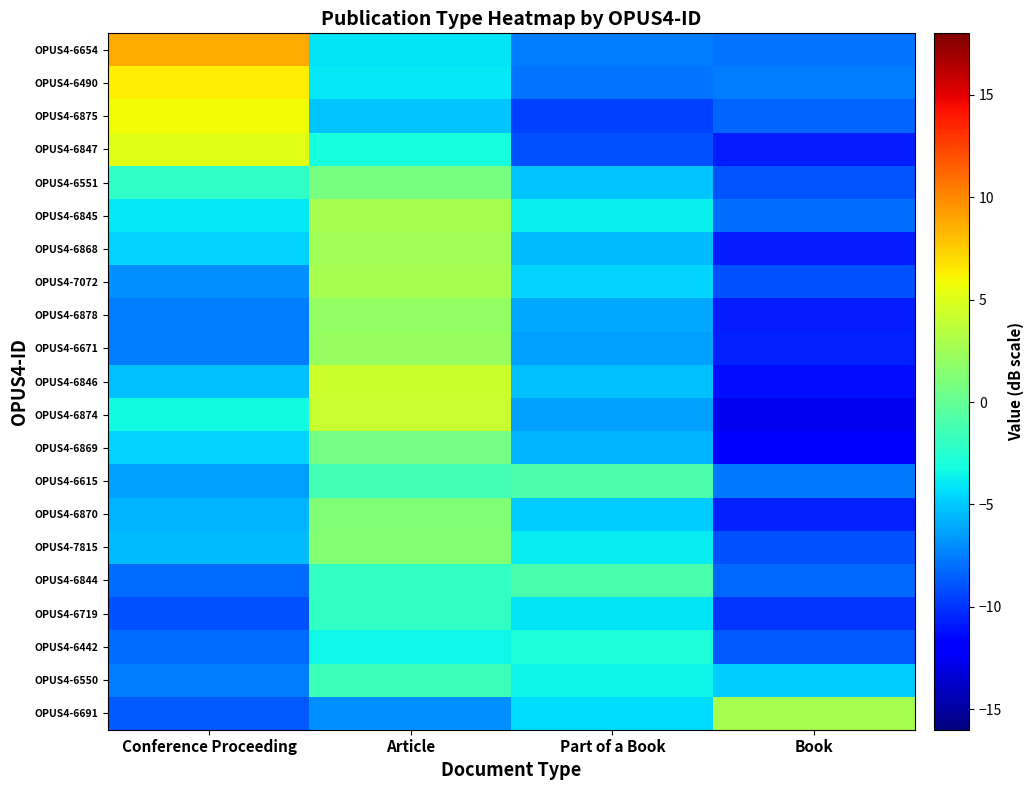

List the series in order of their peak value, lowest first.

OPUS4-6442, OPUS4-6719, OPUS4-6550, OPUS4-6844, OPUS4-6615, OPUS4-6869, OPUS4-6551, OPUS4-6870, OPUS4-7815, OPUS4-6878, OPUS4-6671, OPUS4-6868, OPUS4-6845, OPUS4-6691, OPUS4-7072, OPUS4-6874, OPUS4-6846, OPUS4-6847, OPUS4-6875, OPUS4-6490, OPUS4-6654